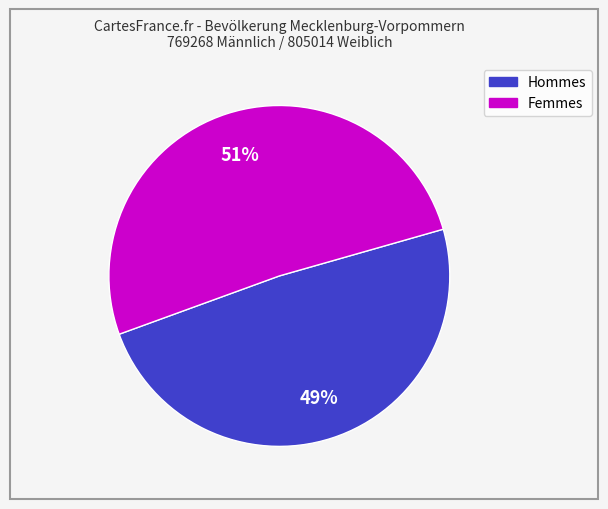

To the nearest percent, what is the difference between the largest and smallest slice percentages?

2%